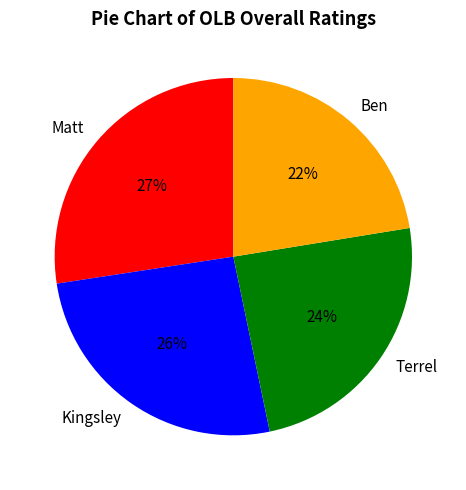

Which has a higher value, Kingsley or Terrel?

Kingsley